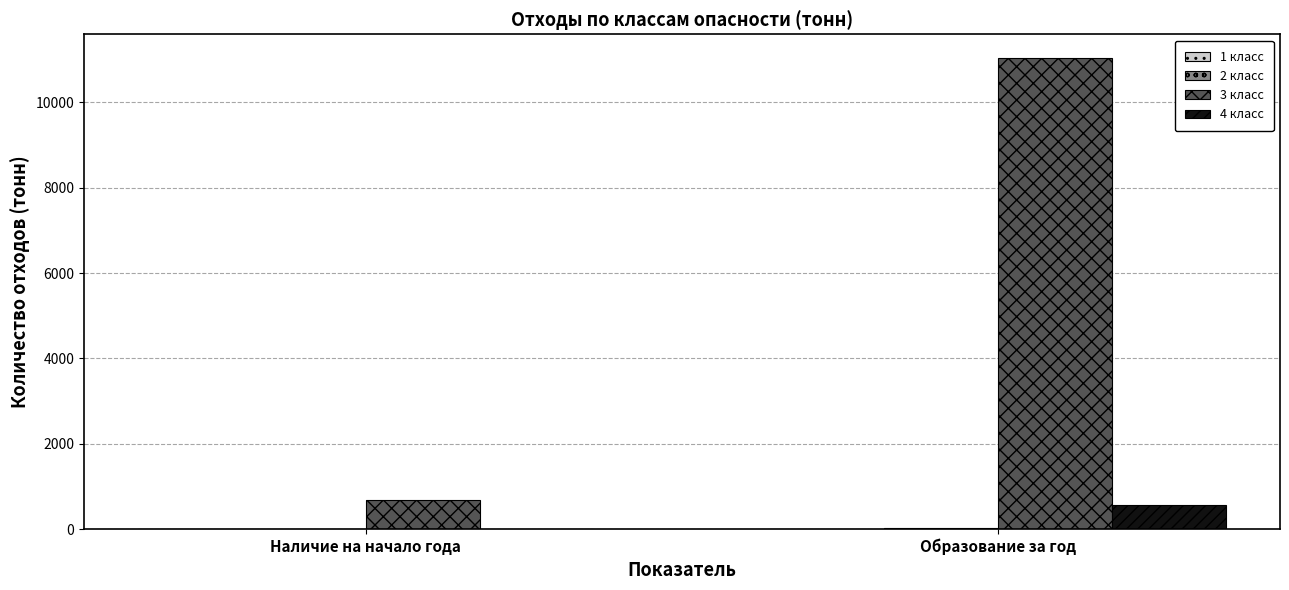

Which series has the largest total across all categories?

3 класс